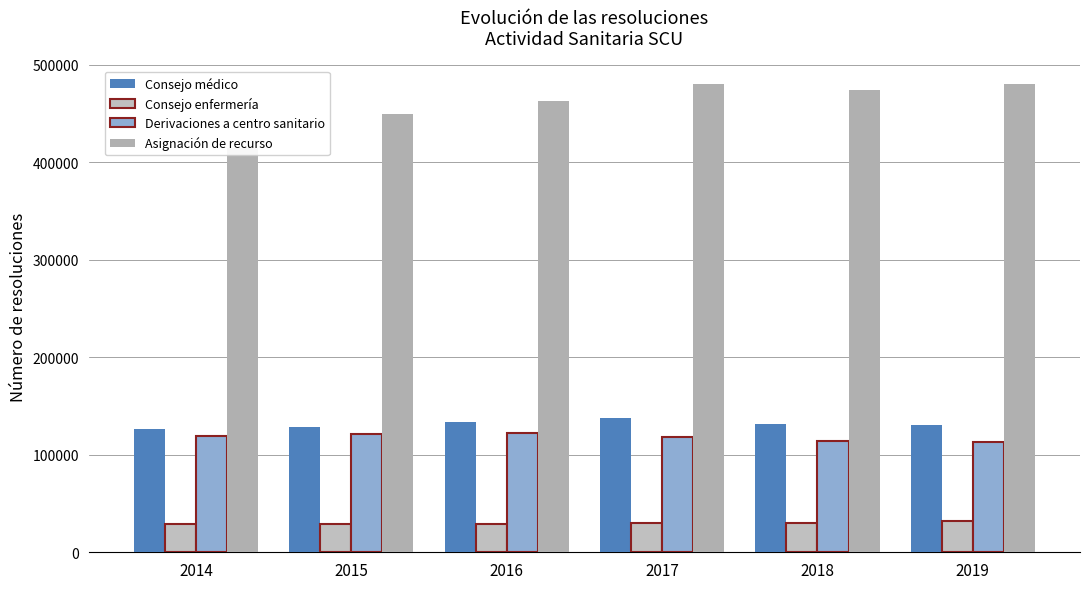

At which label is Asignación de recurso closest to 447932?

2015